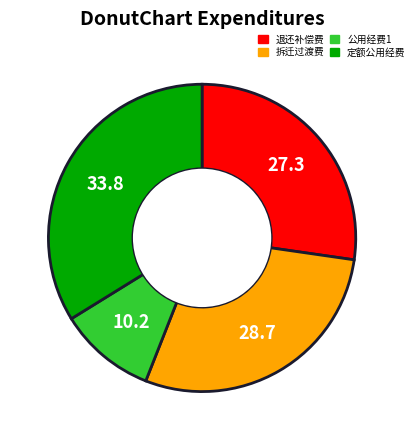

How many segments does this pie chart have?

4